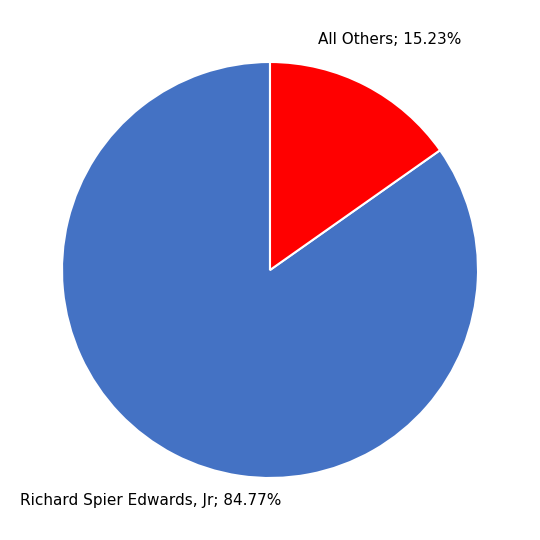

Is there any slice that represents more than half of the pie?

Yes